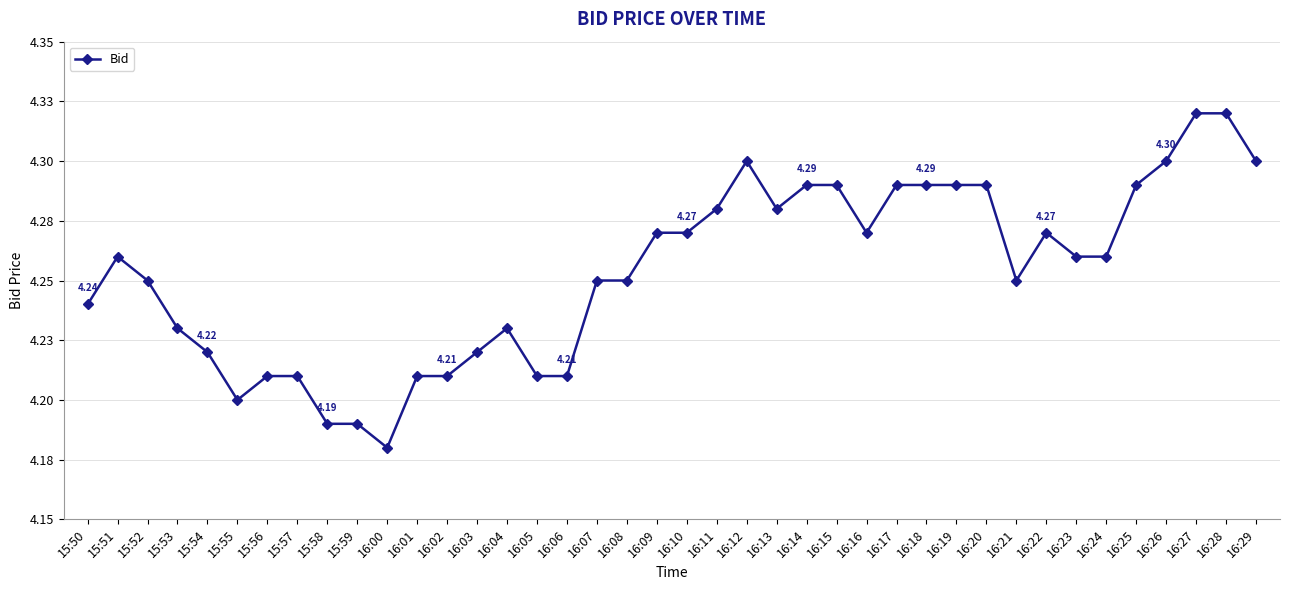

Is this an area chart (filled region under the line)?

No